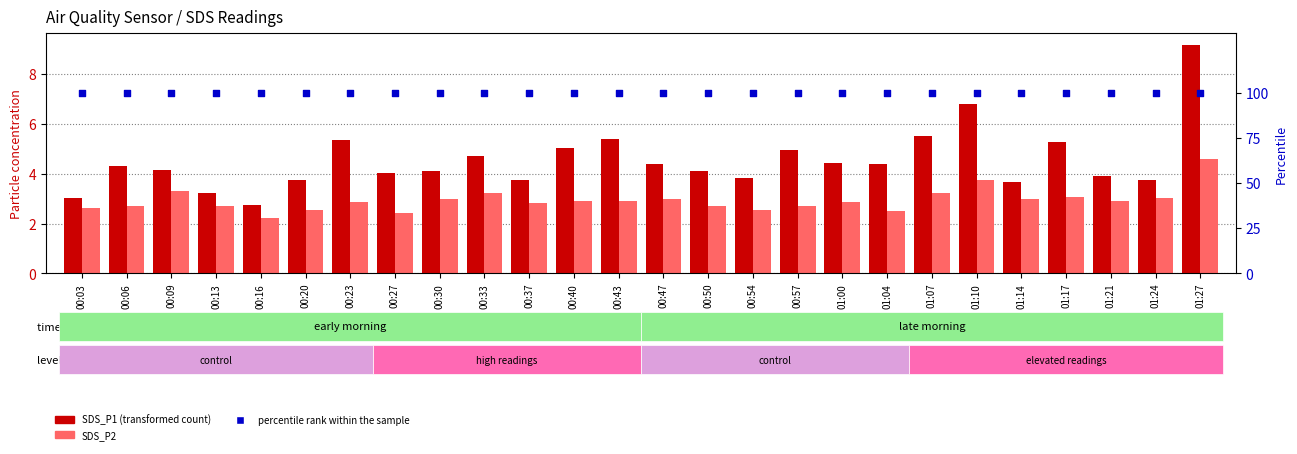

At which category is the sum across all series the highest?

01:27